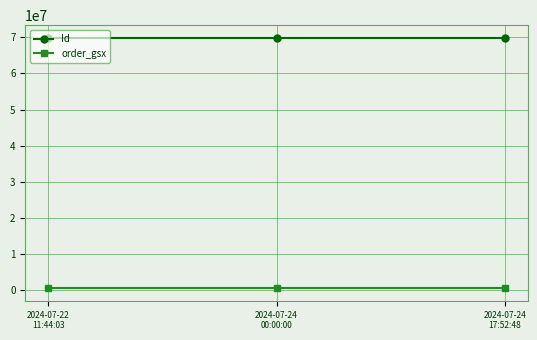

What is the label of the 3rd point from the left?

2024-07-24
17:52:48